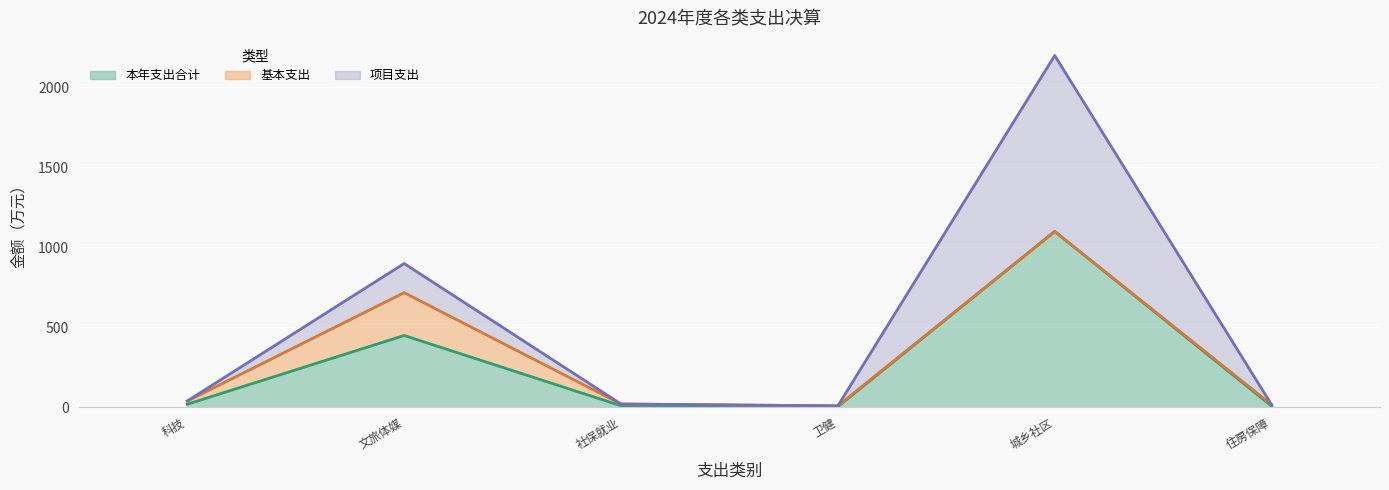

What is the label of the 2nd point from the left?

文化旅游体育与传媒支出